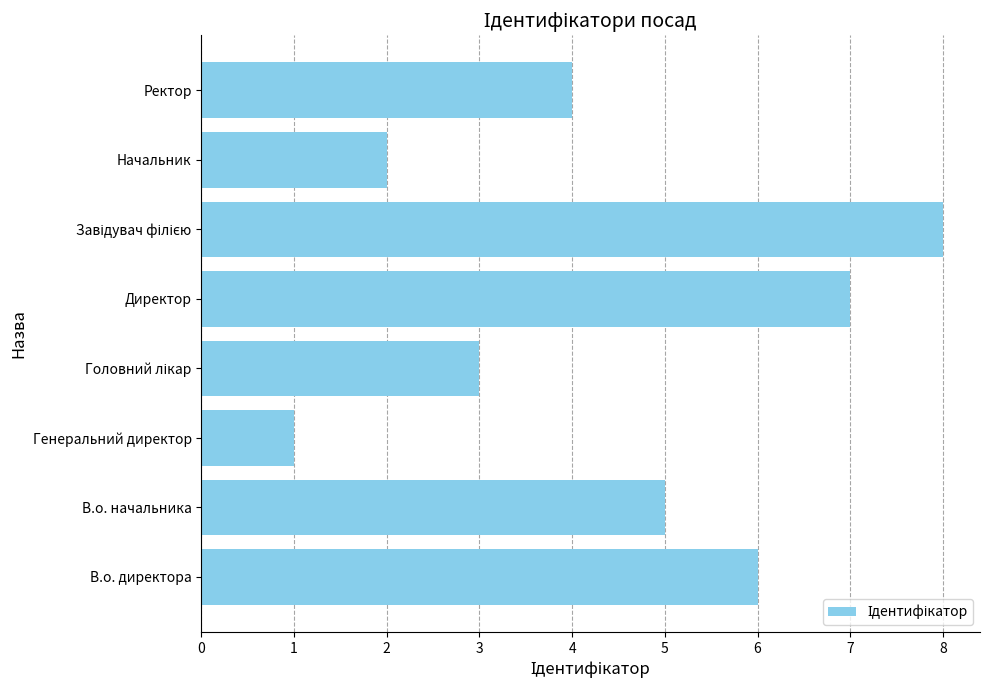

Is it true that the value at Ректор is 7?

False